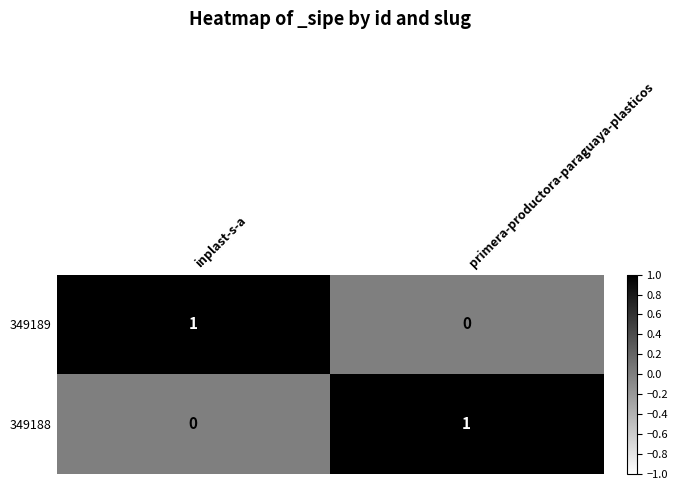

Is the value of 349189 at primera-productora-paraguaya-plasticos greater than the value of 349188 at primera-productora-paraguaya-plasticos?

No